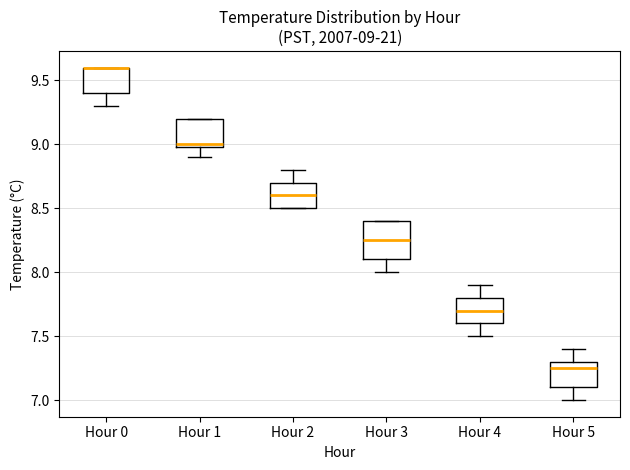

Comparing the boxes themselves (not the whiskers), which one is the tallest?

Hour 3